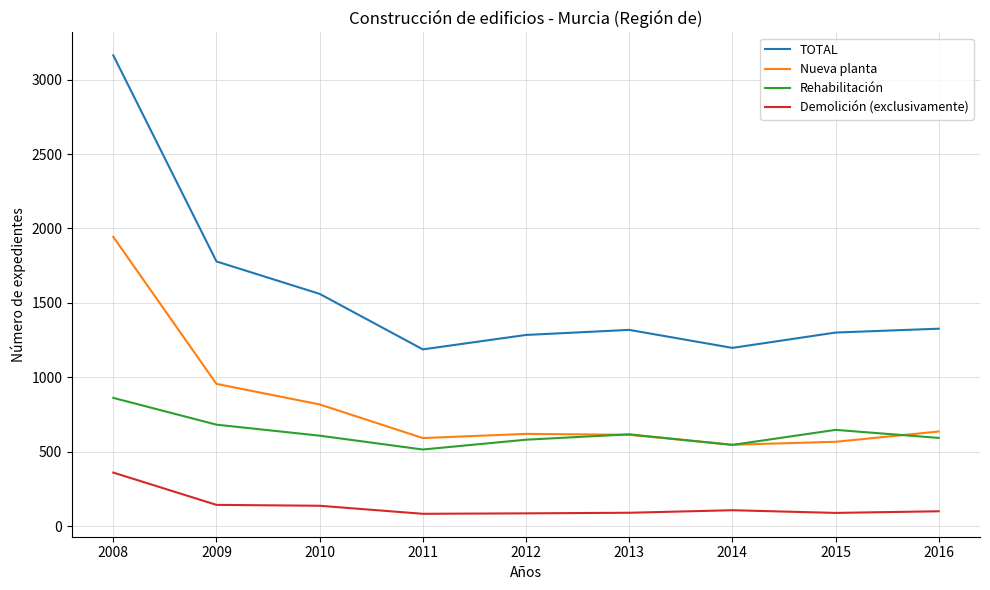

At which label does Demolición (exclusivamente) reach its peak?

2008